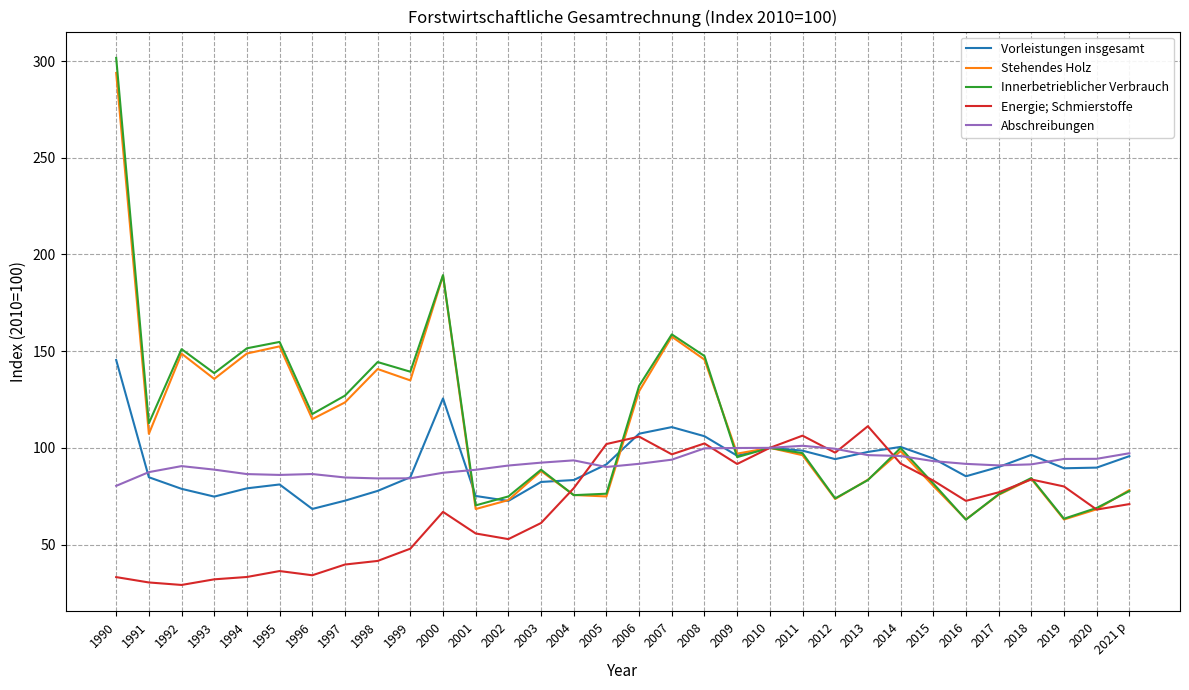

Count the number of categories in the chart.

32